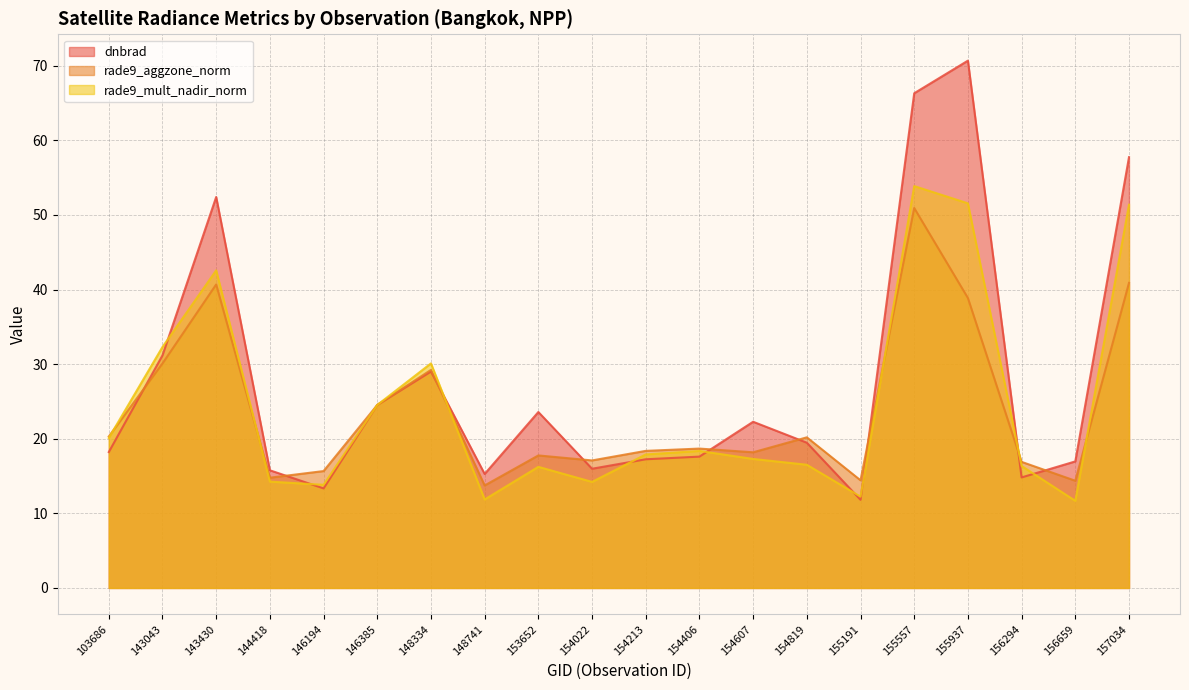

Between 148334 and 156294, which series saw the biggest shift?

dnbrad